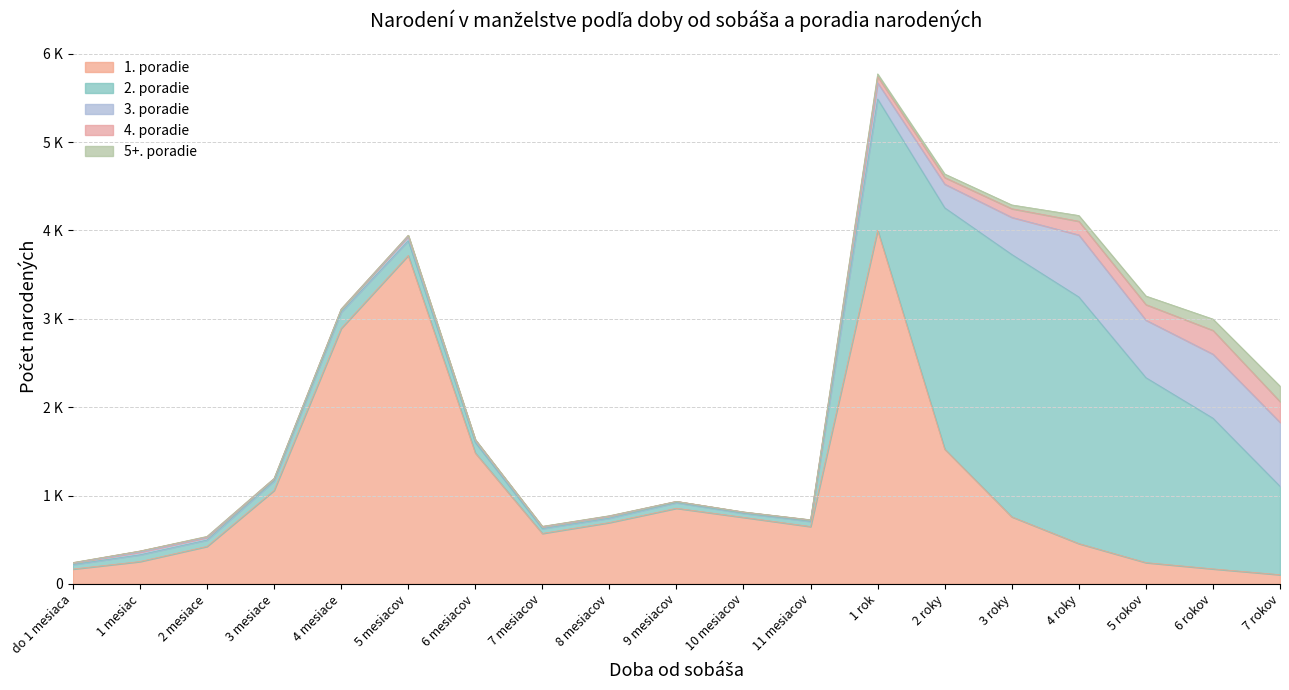

How many data points does each series have?

19